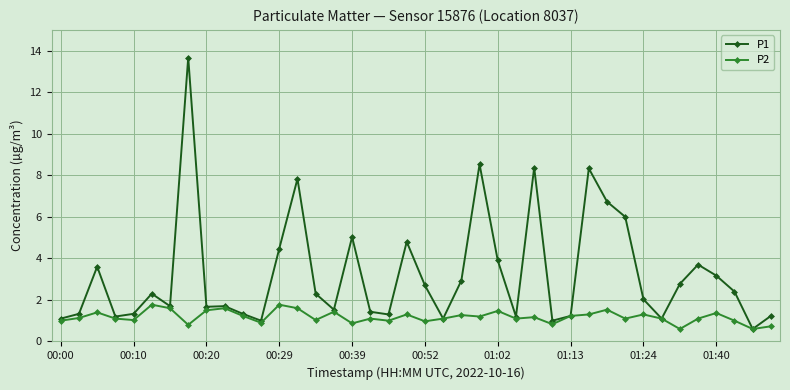

List the series in order of their overall mean, highest first.

P1, P2